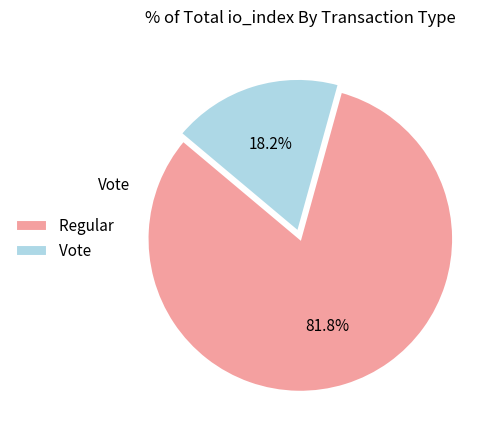

Which category accounts for the majority?

Regular